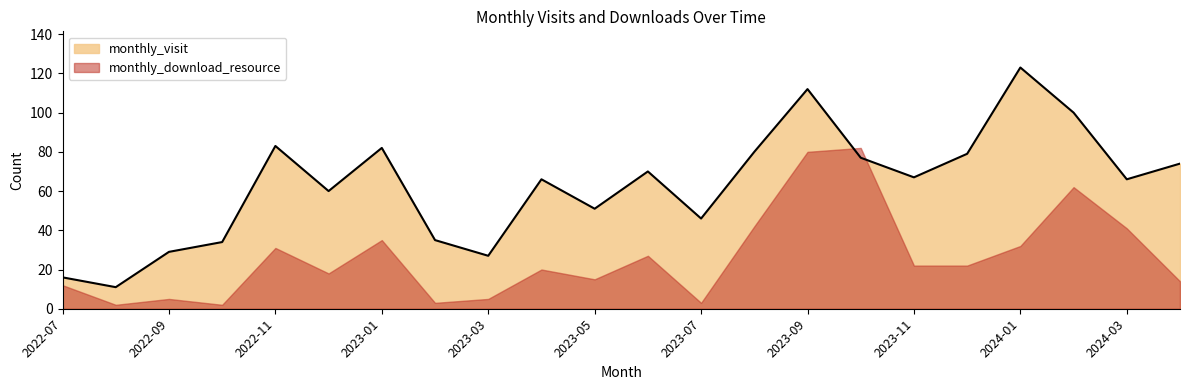

Count the number of data series in this chart.

2